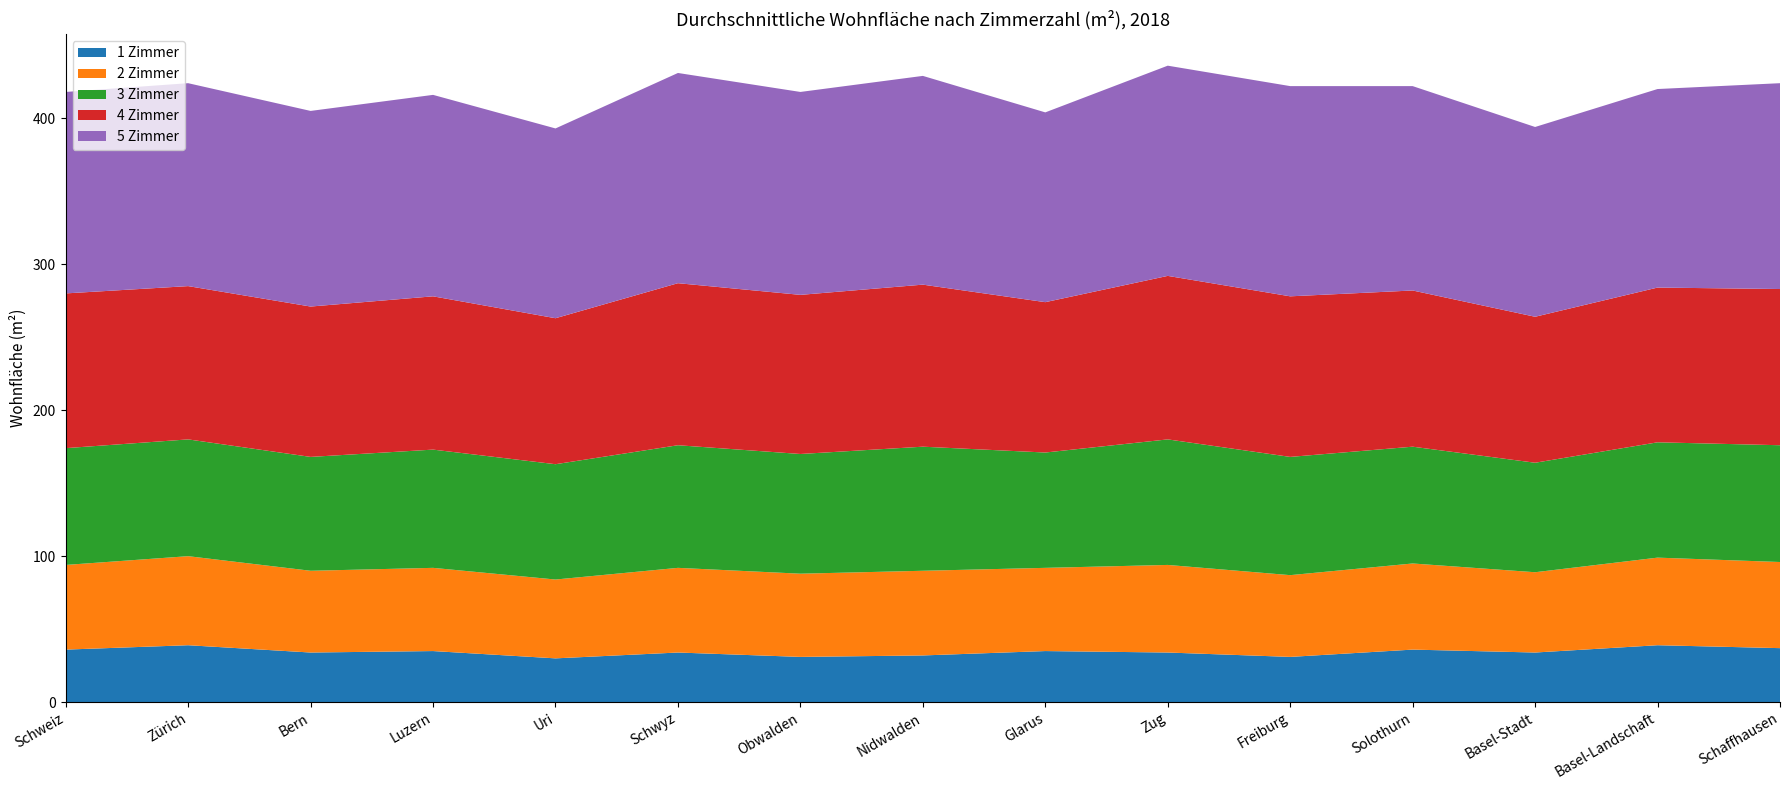

Reading right to left, extract all data points from this chart.

1 Zimmer: 37	39	34	36	31	34	35	32	31	34	30	35	34	39	36
2 Zimmer: 59	60	55	59	56	60	57	58	57	58	54	57	56	61	58
3 Zimmer: 80	79	75	80	81	86	79	85	82	84	79	81	78	80	80
4 Zimmer: 107	106	100	107	110	112	103	111	109	111	100	105	103	105	106
5 Zimmer: 141	136	130	140	144	144	130	143	139	144	130	138	134	139	138